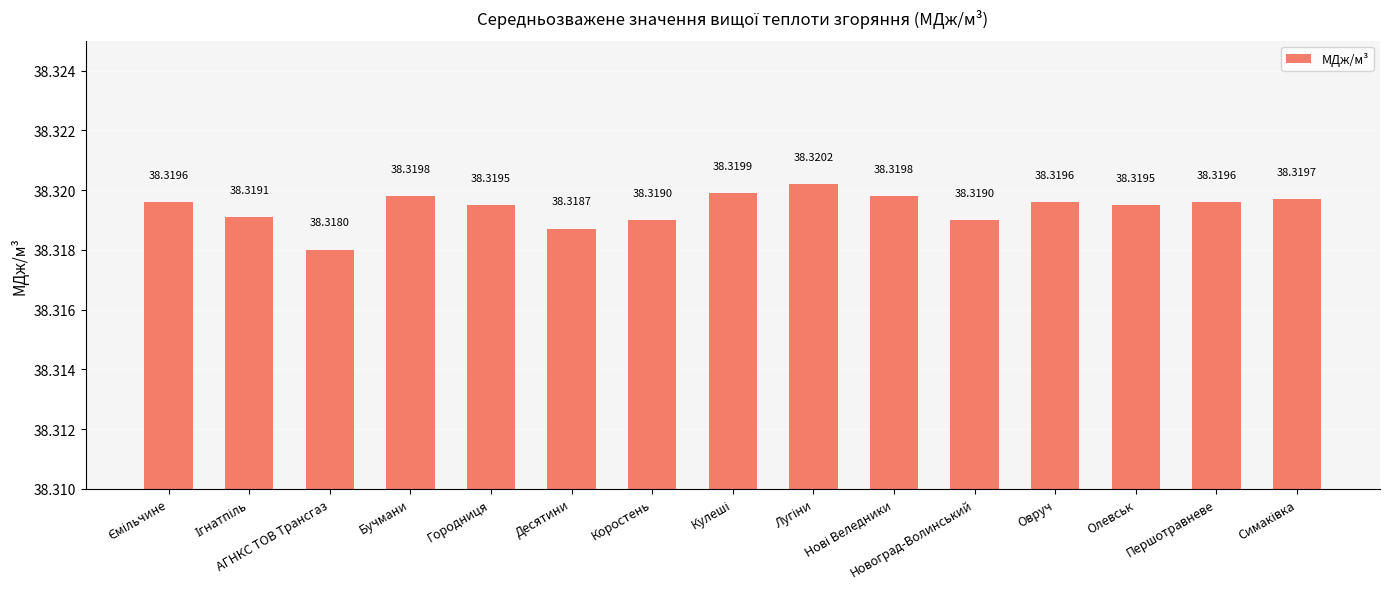

What position from the left is Десятини?

6